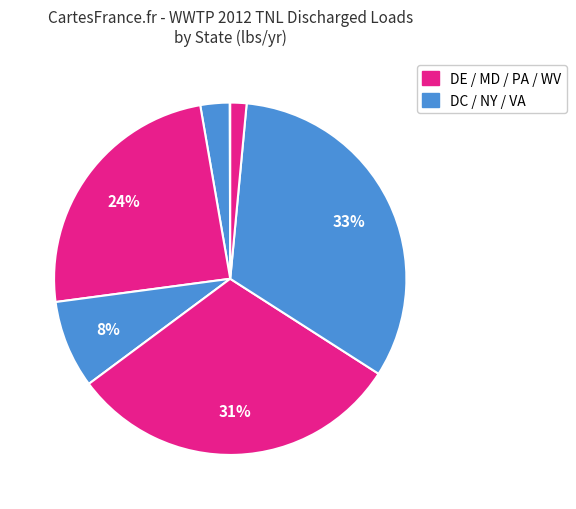

To the nearest percent, what is the average slice percentage?

14%